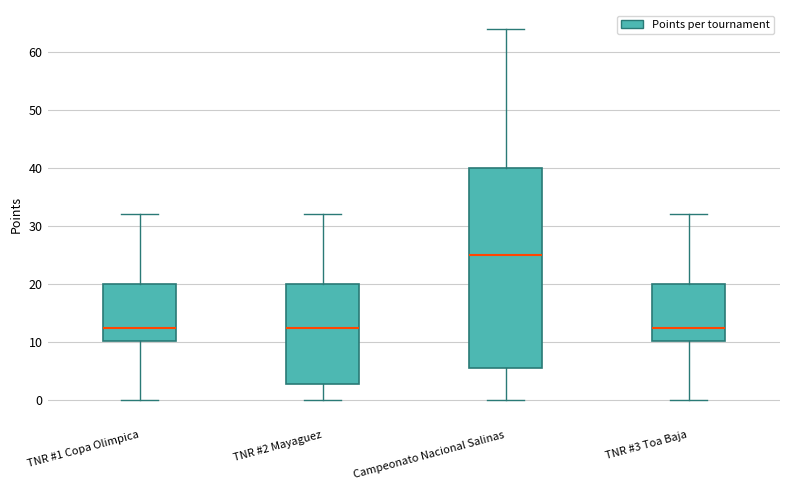

Which box is the tallest, from its lower edge to its upper edge?

Campeonato Nacional Salinas